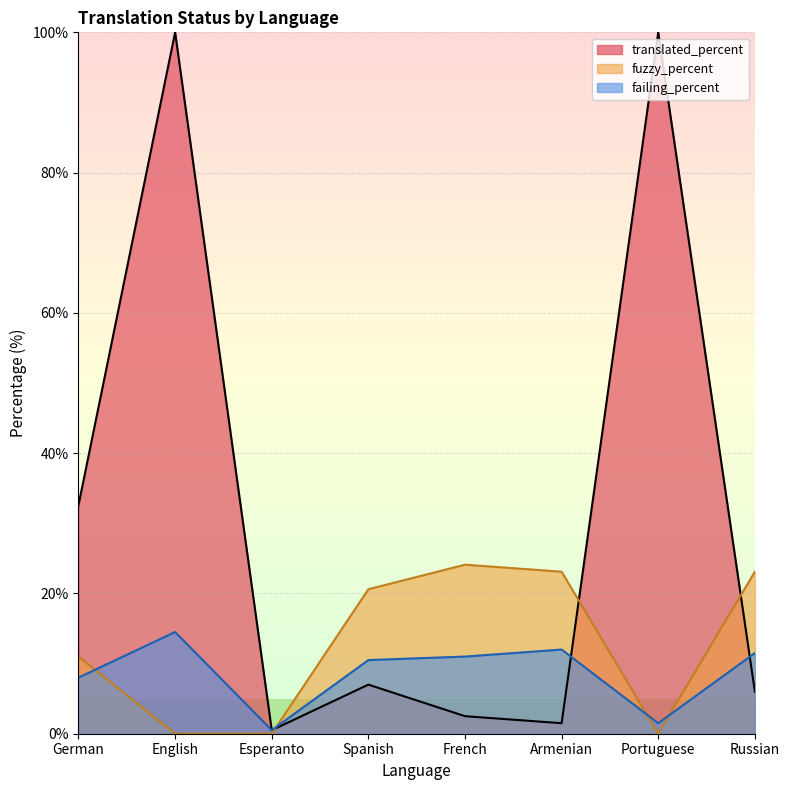

The value of failing_percent at Russian is 17.9. True or false?

False